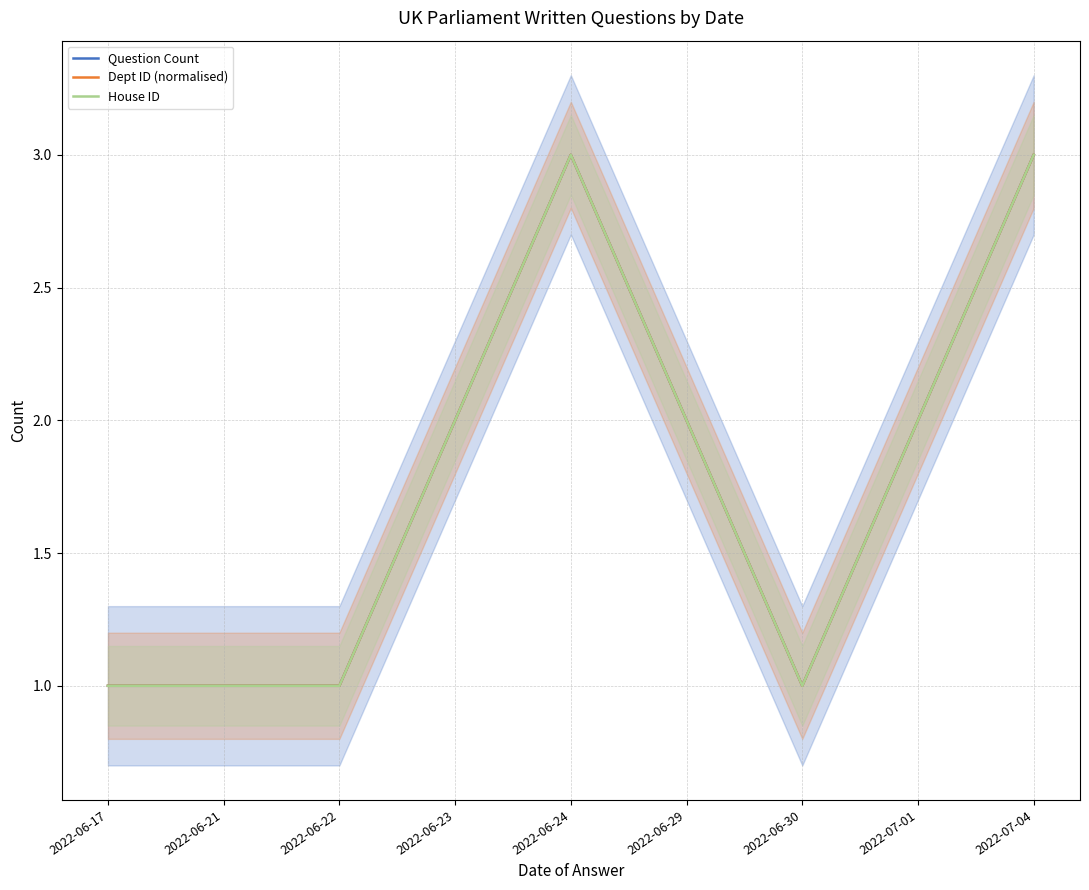

Rank the series at 2022-06-29 from highest to lowest value.

Question Count, Dept ID (normalised), House ID